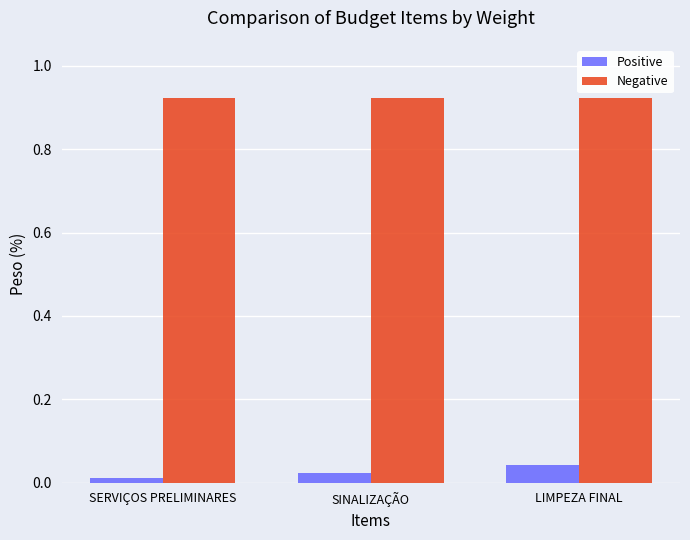

At which label does Positive reach its peak?

LIMPEZA FINAL